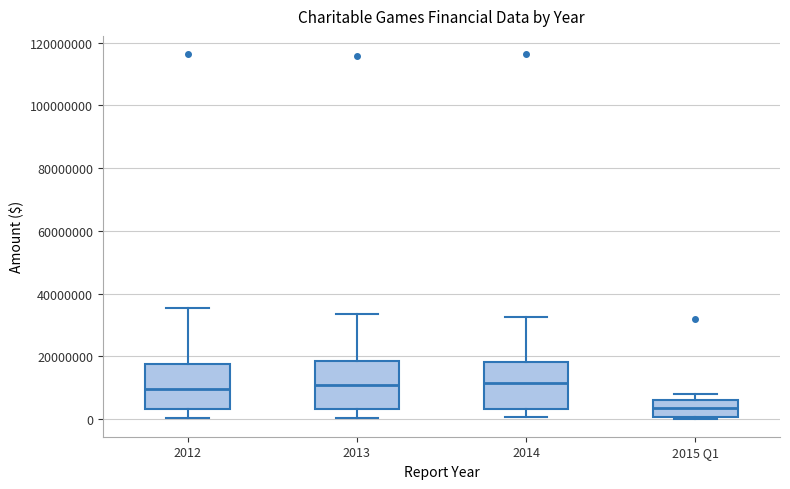

Where does the median line of the box for 2014 sit on the y-axis? The values are not printed on the chart, so give them approximately, as read against the axis.

12000000